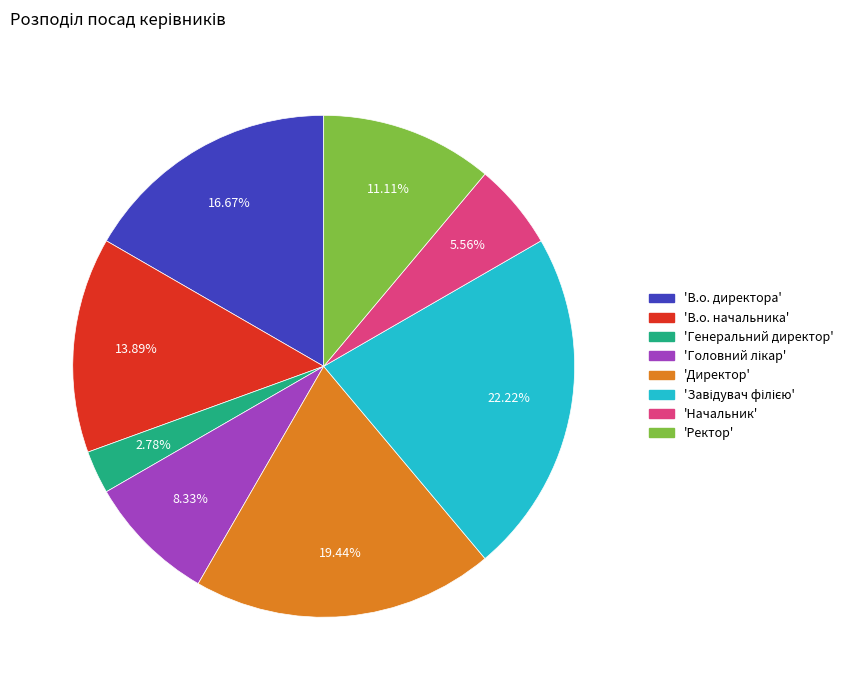

Is there a majority slice in this chart?

No